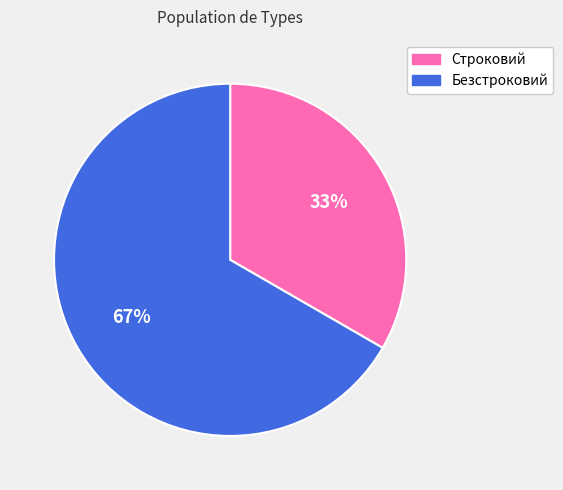

Is the sum of Строковий and Безстроковий greater than half?

Yes